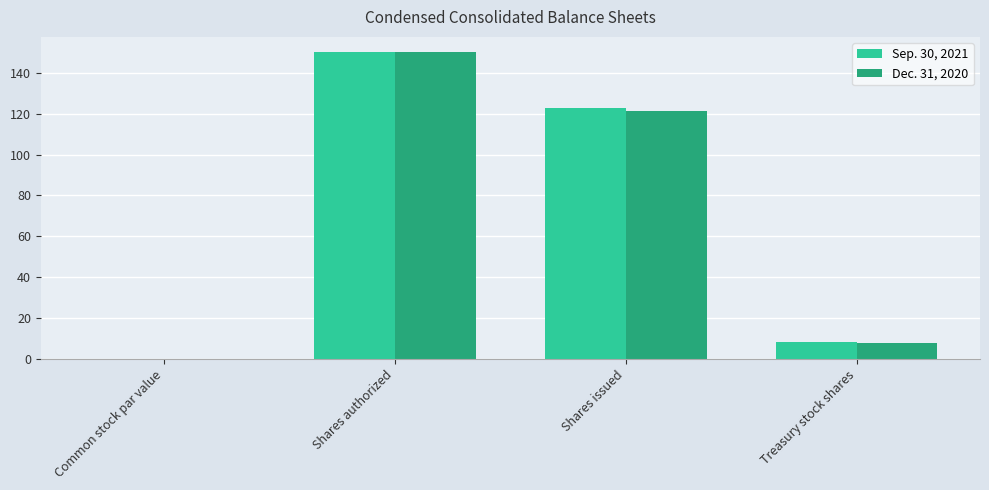

Where is Sep. 30, 2021 nearest to the value 75?

Shares issued